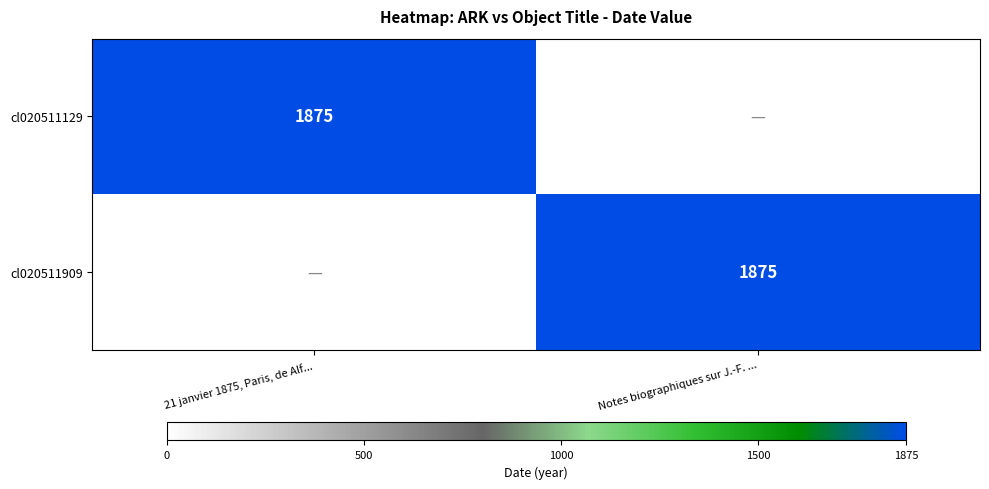

Is it true that cl020511129 equals 1875 at 21 janvier 1875, Paris, de Alf...?

True